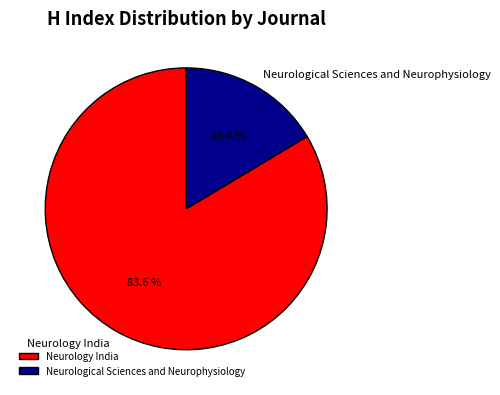

To the nearest percent, what portion does Neurology India represent?

84%